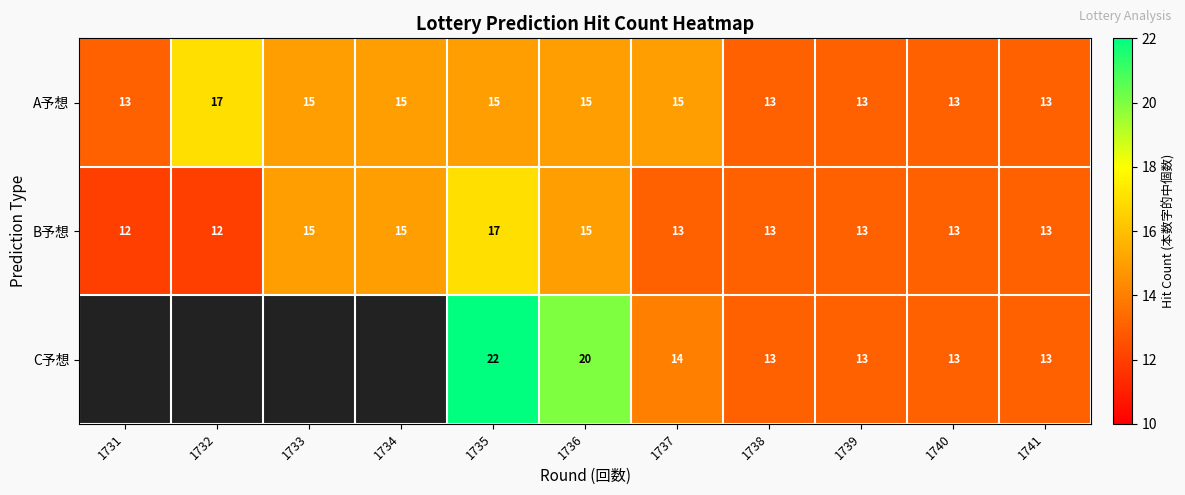

At which category is the sum across all series the highest?

1735